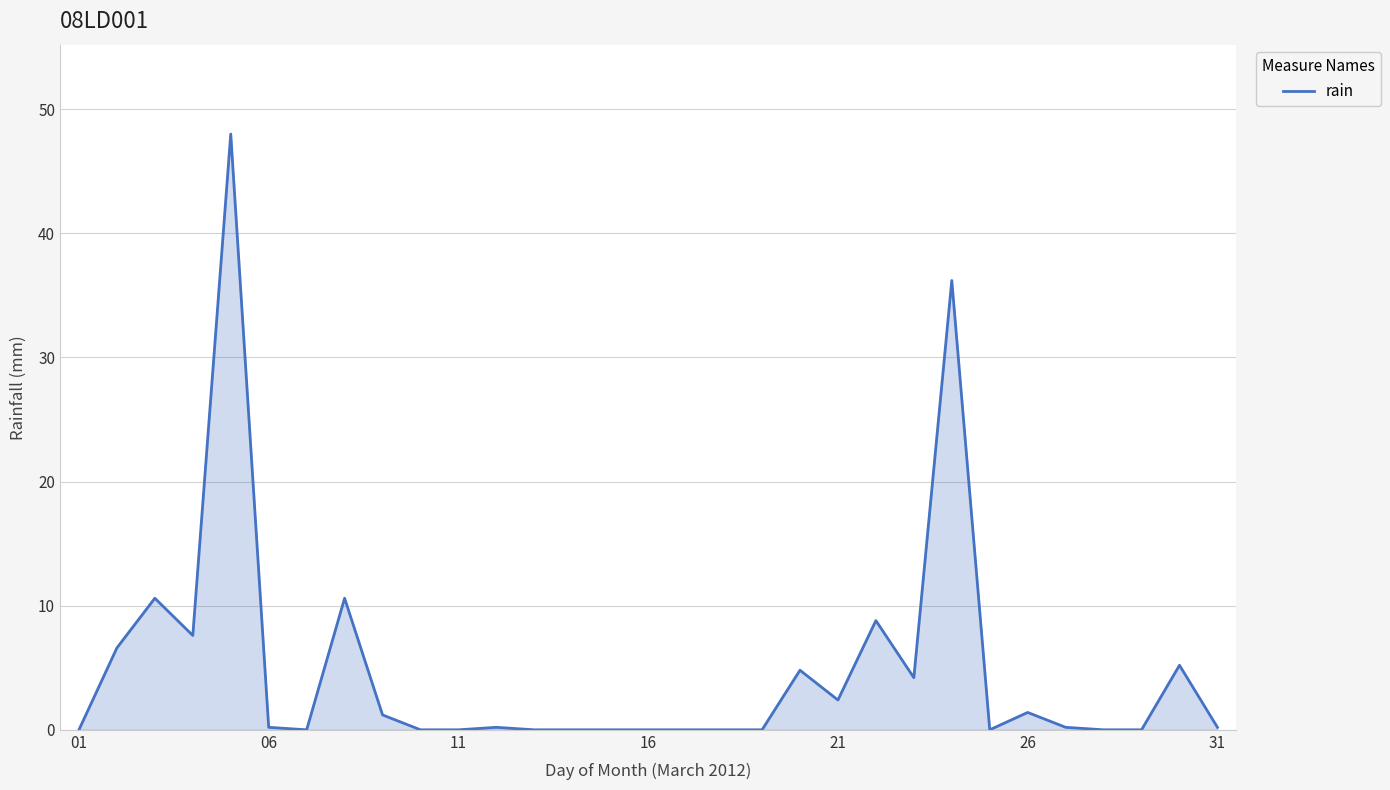

What is the greatest value displayed?

48.0